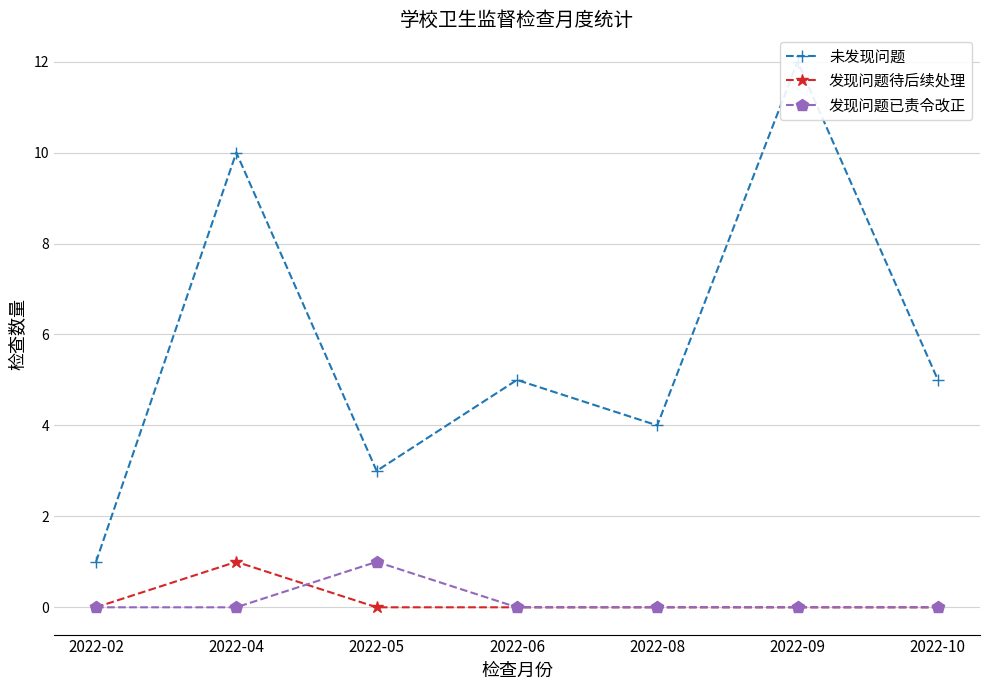

Does the chart have visible grid lines?

Yes